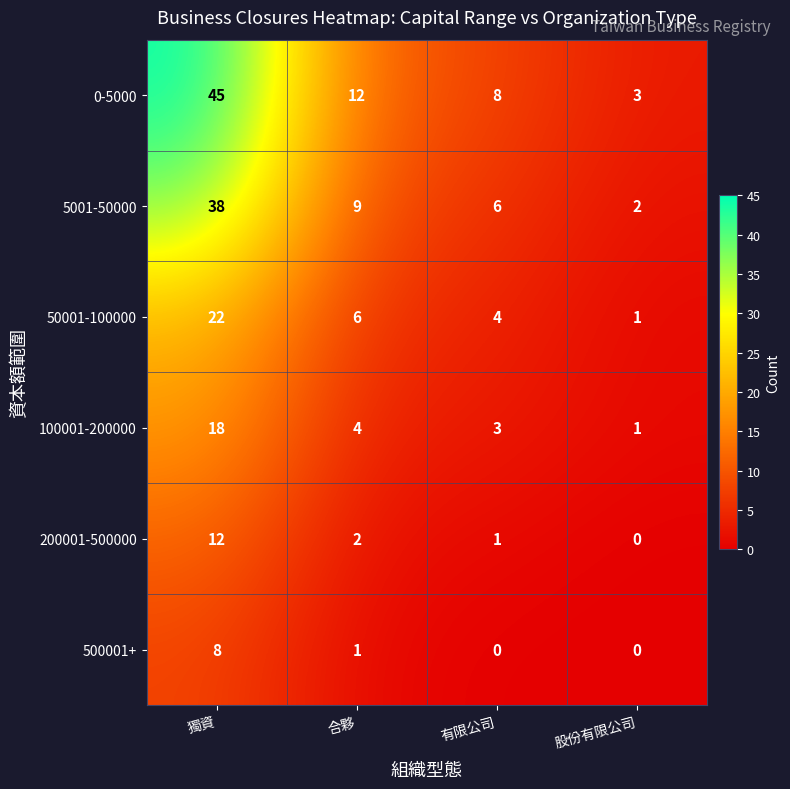

What is the difference between the maximum and minimum values in the 5001-50000 series?

36